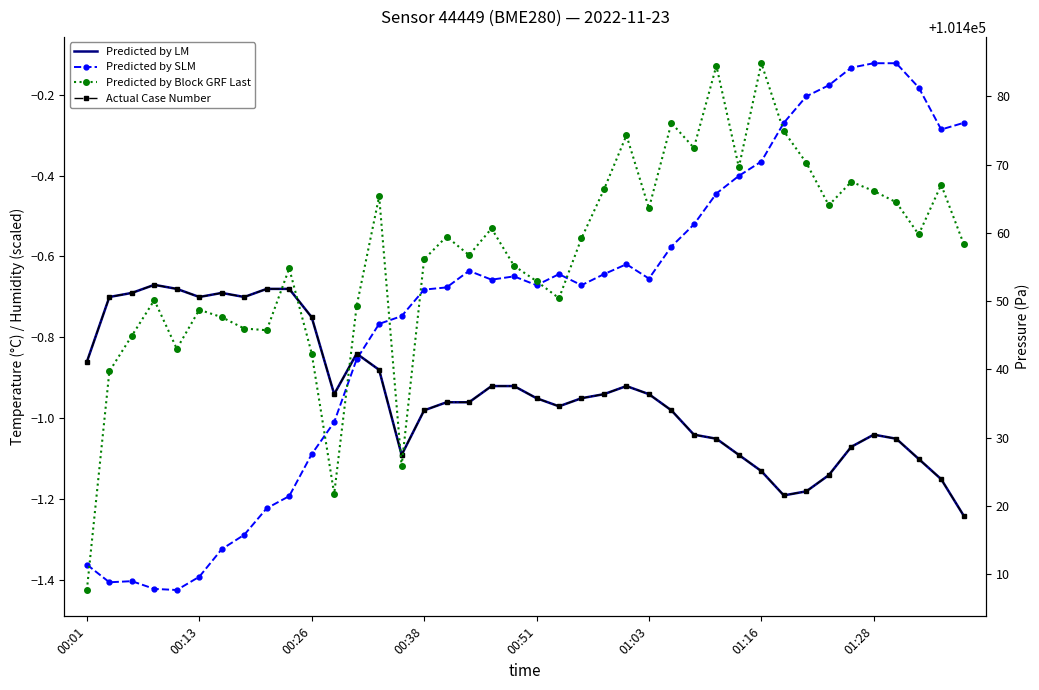

Reading left to right, transcribe all the data shown in this chart.

Predicted by LM: -0.9	-0.7	-0.7	-0.7	-0.7	-0.7	-0.7	-0.7	-0.7	-0.7	-0.8	-0.9	-0.8	-0.9	-1.1	-1.0	-1.0	-1.0	-0.9	-0.9	-0.9	-1.0	-0.9	-0.9	-0.9	-0.9	-1.0	-1.0	-1.1	-1.1	-1.1	-1.2	-1.2	-1.1	-1.1	-1.0	-1.1	-1.1	-1.1	-1.2
Predicted by SLM: -1.4	-1.4	-1.4	-1.4	-1.4	-1.4	-1.3	-1.3	-1.2	-1.2	-1.1	-1.0	-0.9	-0.8	-0.7	-0.7	-0.7	-0.6	-0.7	-0.6	-0.7	-0.6	-0.7	-0.6	-0.6	-0.7	-0.6	-0.5	-0.4	-0.4	-0.4	-0.3	-0.2	-0.2	-0.1	-0.1	-0.1	-0.2	-0.3	-0.3
Actual Case Number: -0.9	-0.7	-0.7	-0.7	-0.7	-0.7	-0.7	-0.7	-0.7	-0.7	-0.8	-0.9	-0.8	-0.9	-1.1	-1.0	-1.0	-1.0	-0.9	-0.9	-0.9	-1.0	-0.9	-0.9	-0.9	-0.9	-1.0	-1.0	-1.1	-1.1	-1.1	-1.2	-1.2	-1.1	-1.1	-1.0	-1.1	-1.1	-1.1	-1.2
Predicted by Block GRF Last: 101407.7	101439.7	101444.9	101450.1	101443.0	101448.7	101447.6	101446.0	101445.7	101454.8	101442.3	101421.8	101449.3	101465.3	101425.8	101456.1	101459.4	101456.7	101460.6	101455.2	101452.9	101450.4	101459.2	101466.3	101474.3	101463.6	101476.1	101472.4	101484.5	101469.6	101484.8	101474.9	101470.2	101464.0	101467.5	101466.1	101464.5	101459.8	101467.0	101458.4